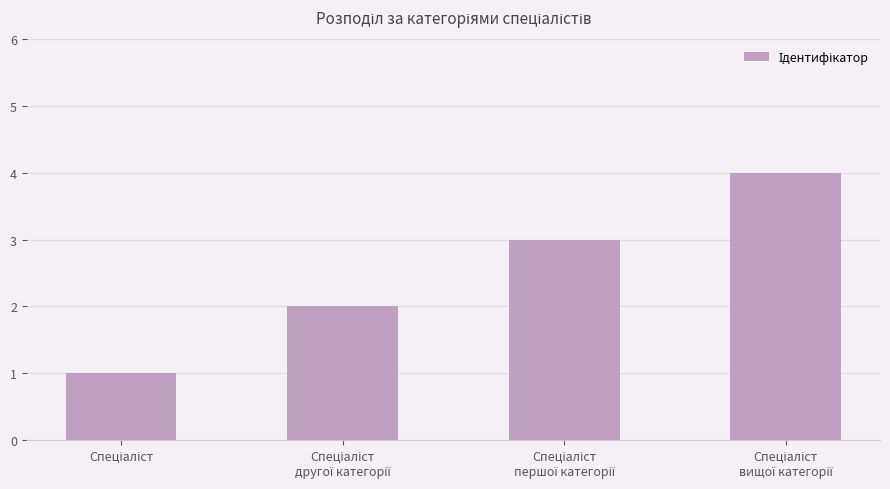

What is the greatest value displayed?

4